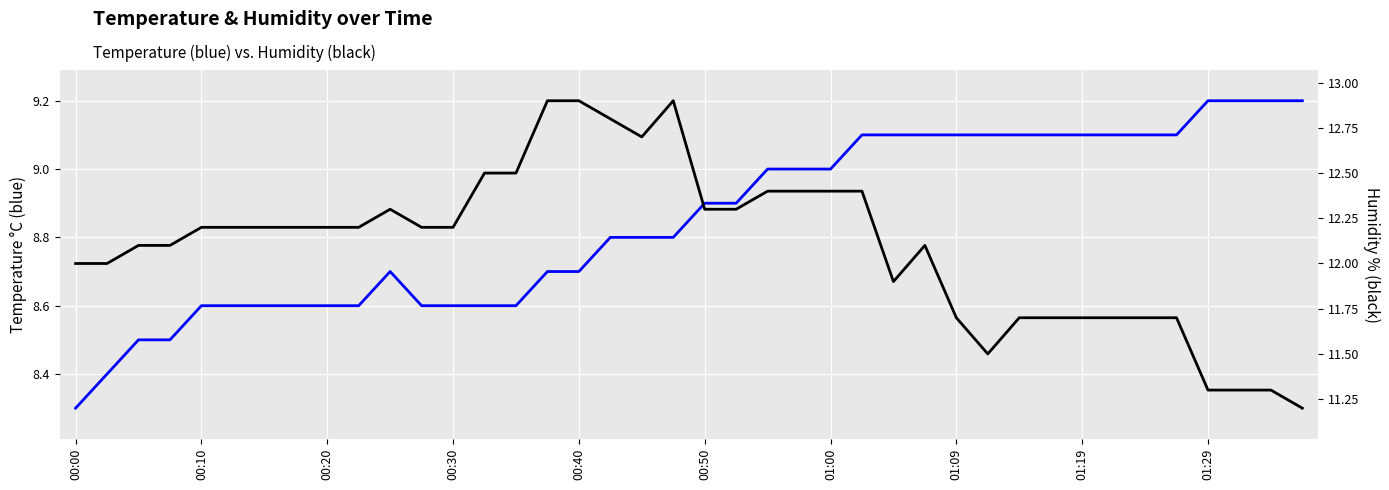

Does the chart display data point markers on the line(s)?

No